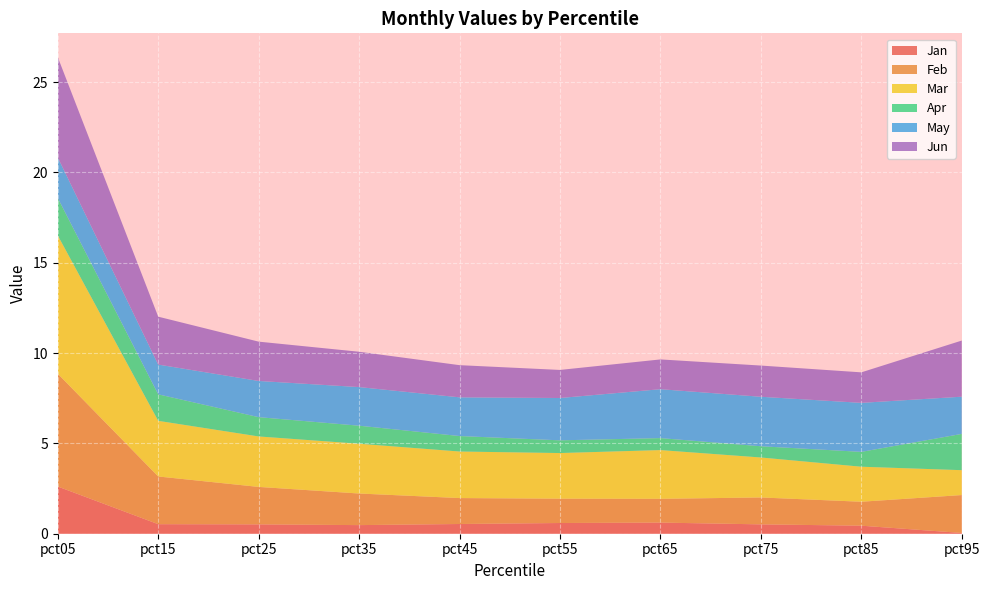

Reading left to right, what are all the values shown in this chart?

Jan: pct05=2.6	pct15=0.5	pct25=0.5	pct35=0.5	pct45=0.5	pct55=0.6	pct65=0.6	pct75=0.5	pct85=0.4	pct95=0.0
Feb: pct05=6.2	pct15=2.6	pct25=2.1	pct35=1.7	pct45=1.4	pct55=1.3	pct65=1.3	pct75=1.5	pct85=1.3	pct95=2.1
Mar: pct05=7.7	pct15=3.1	pct25=2.8	pct35=2.8	pct45=2.6	pct55=2.5	pct65=2.7	pct75=2.2	pct85=1.9	pct95=1.4
Apr: pct05=2.1	pct15=1.5	pct25=1.1	pct35=1.0	pct45=0.9	pct55=0.7	pct65=0.7	pct75=0.6	pct85=0.8	pct95=2.0
May: pct05=2.2	pct15=1.6	pct25=2.0	pct35=2.1	pct45=2.1	pct55=2.3	pct65=2.7	pct75=2.7	pct85=2.7	pct95=2.1
Jun: pct05=5.5	pct15=2.7	pct25=2.2	pct35=2.0	pct45=1.8	pct55=1.6	pct65=1.6	pct75=1.7	pct85=1.7	pct95=3.1